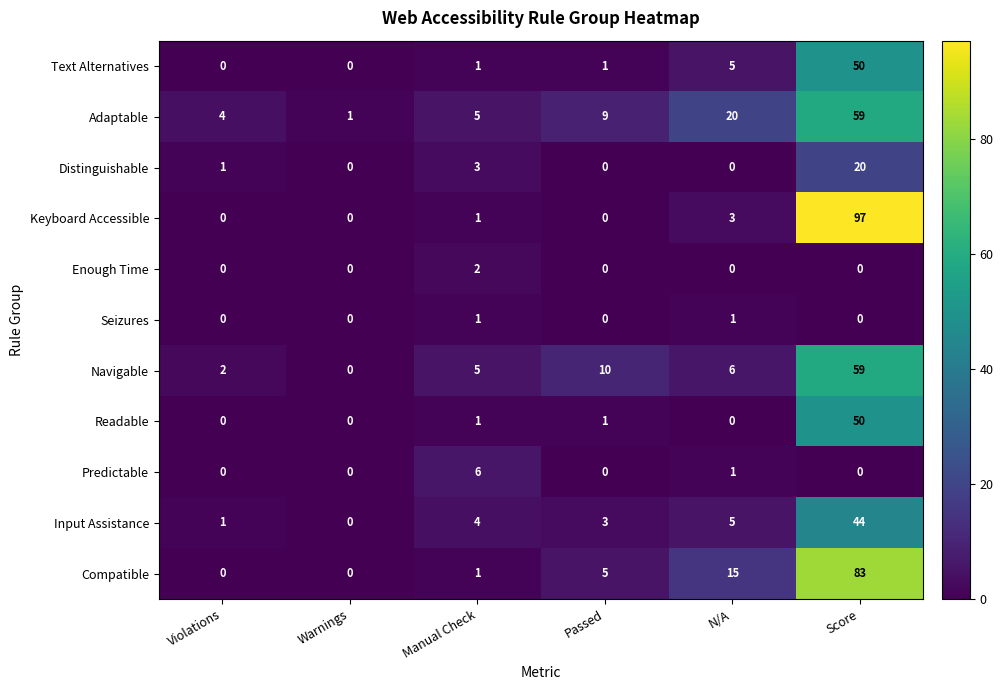

Which label corresponds to the largest value in the chart?

Score